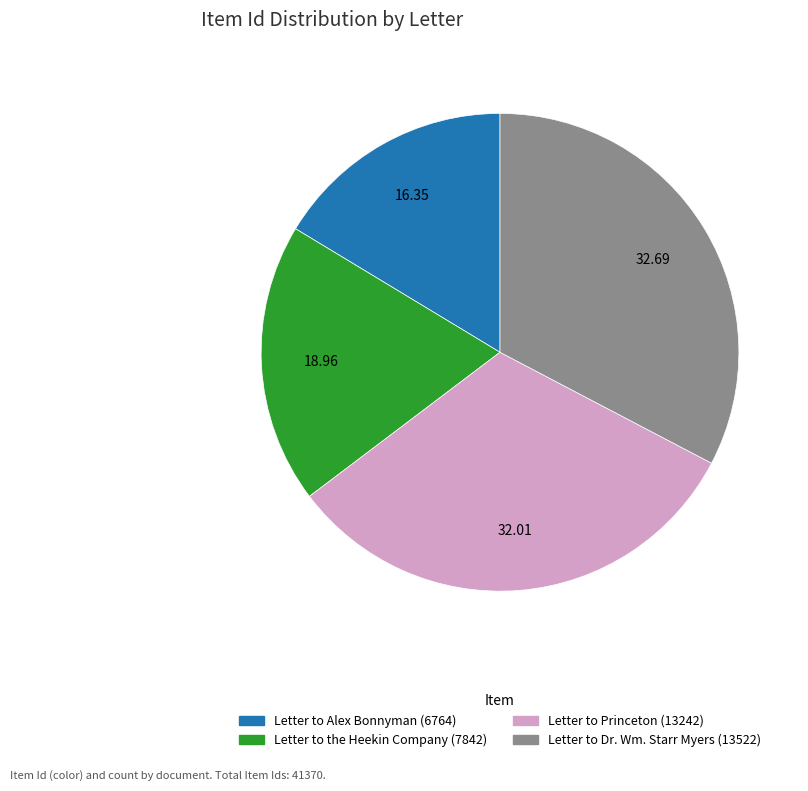

Combined, do Letter to Alex Bonnyman (6764) and Letter to the Heekin Company (7842) account for over 50%?

No